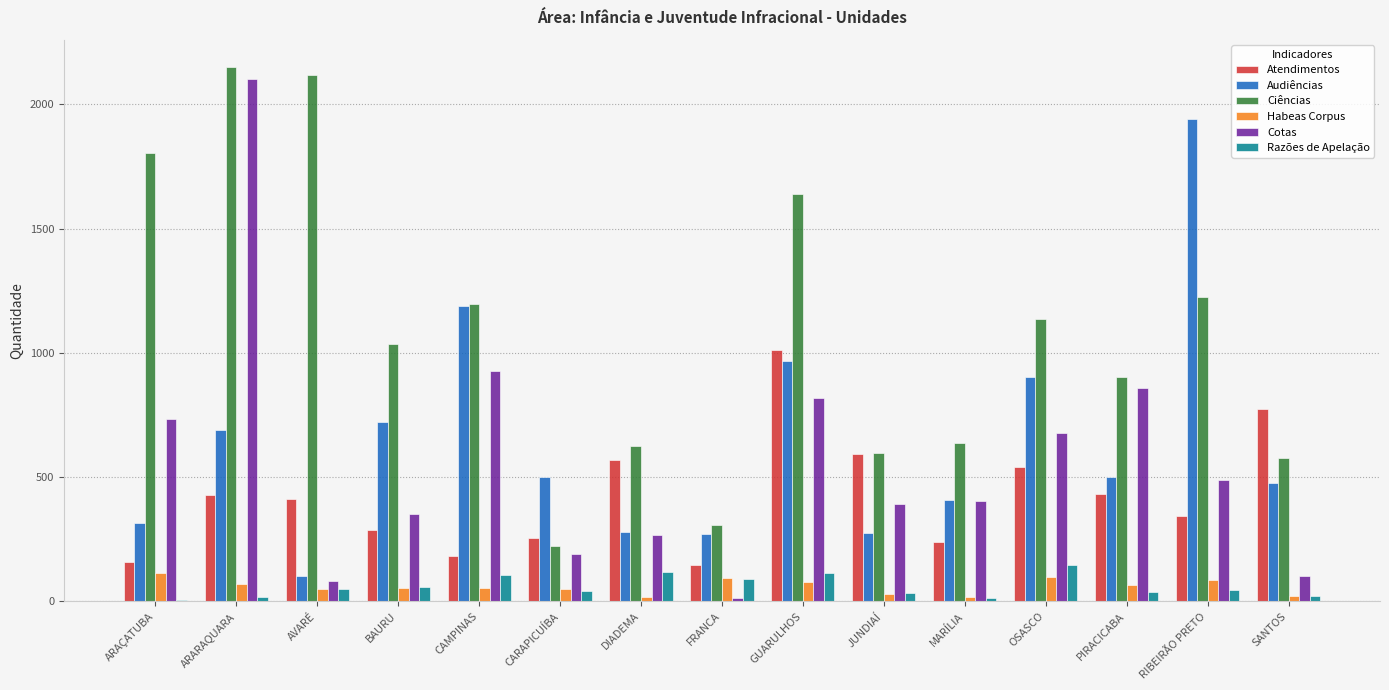

What is the highest value of the Cotas series?

2103